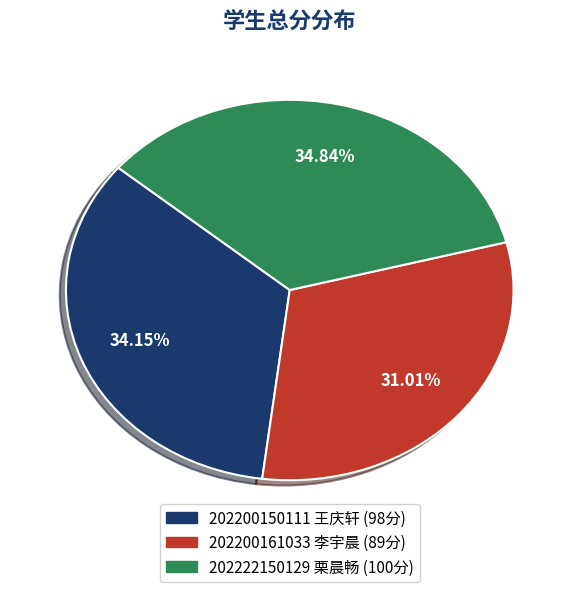

Does 202200161033 李宇晨 account for over 50% of the chart?

No